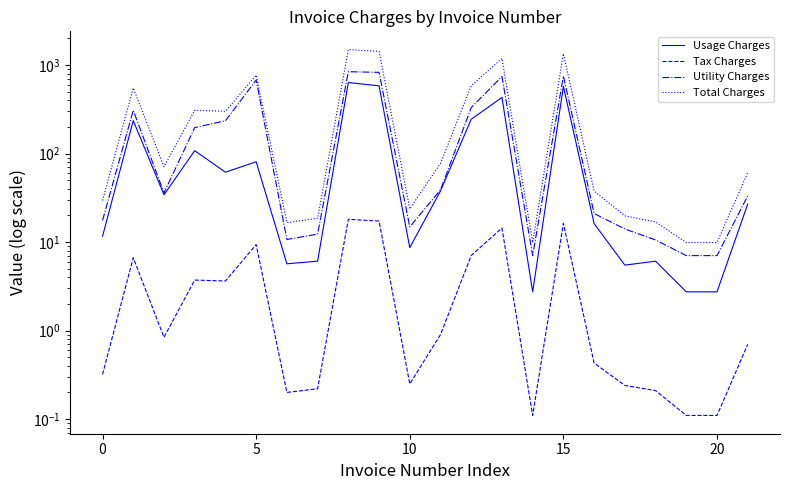

What is the spread (max minus min) of values at 11?

76.7